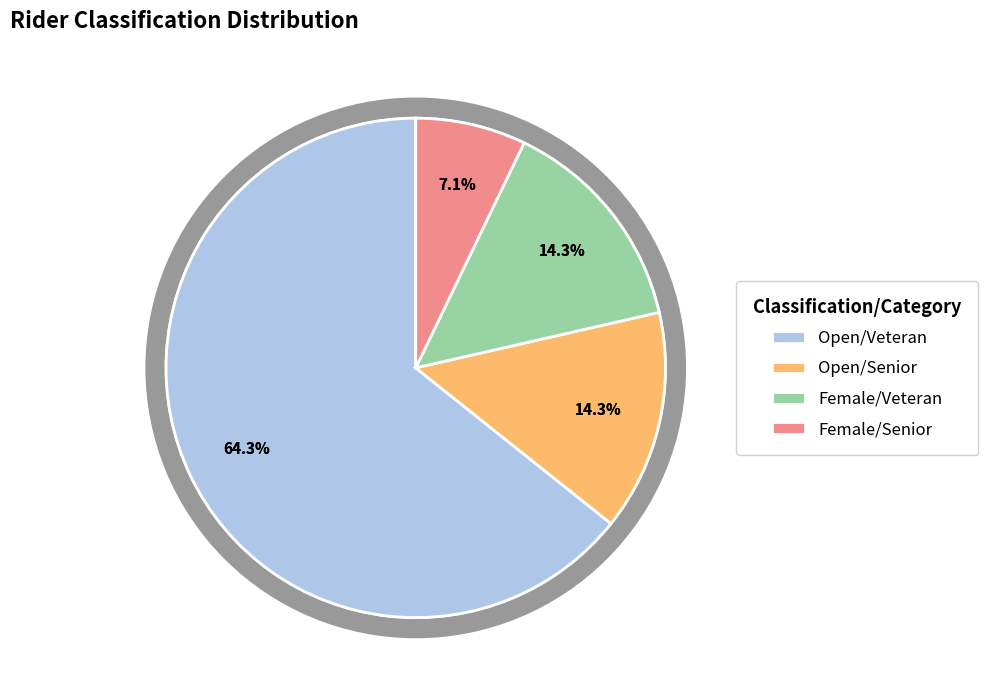

Which category has the smallest portion of the pie?

Female/Senior